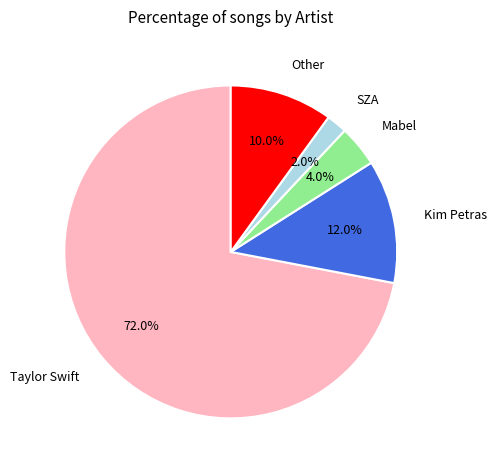

Count the number of slices in the pie.

5